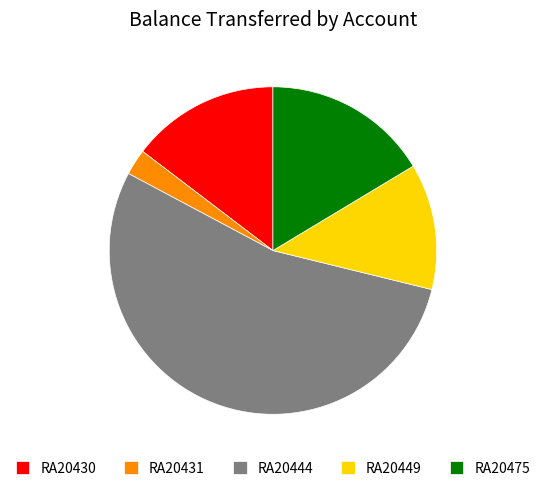

How many segments does this pie chart have?

5